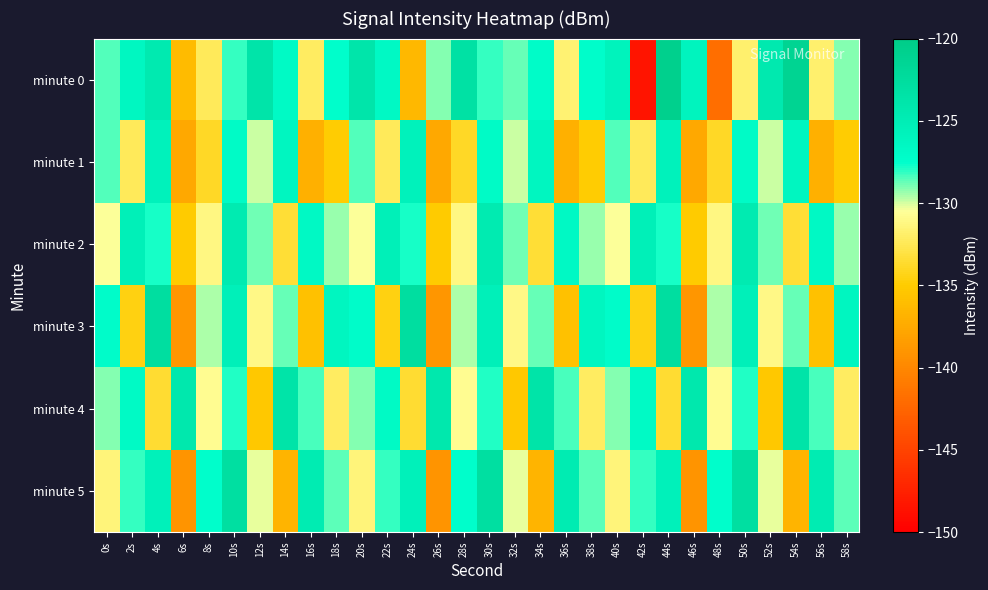

Which category has the highest value across all series?

44s